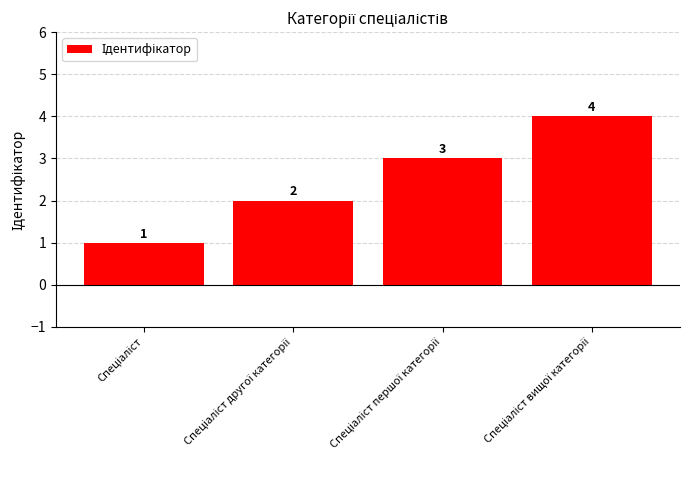

What is the maximum value shown in the chart?

4